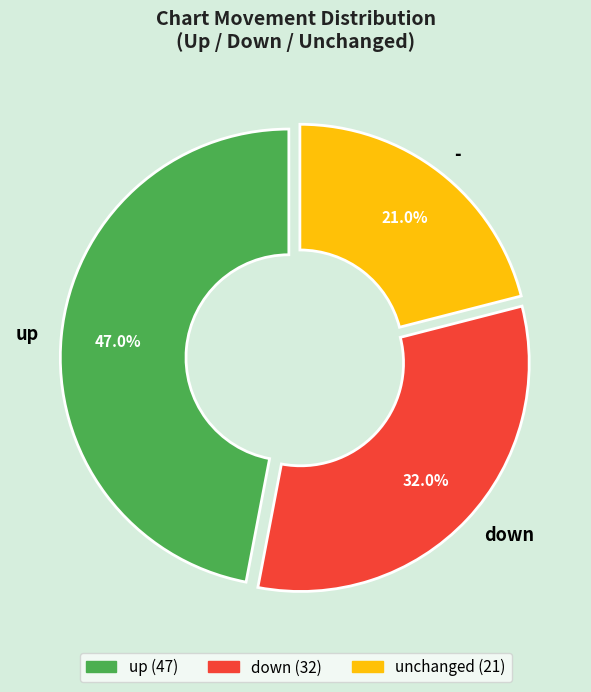

Which slice is the largest?

up